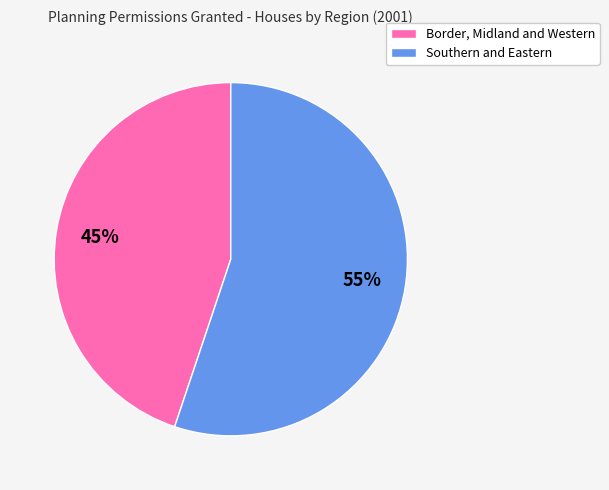

What is the largest slice in the pie chart?

Southern and Eastern